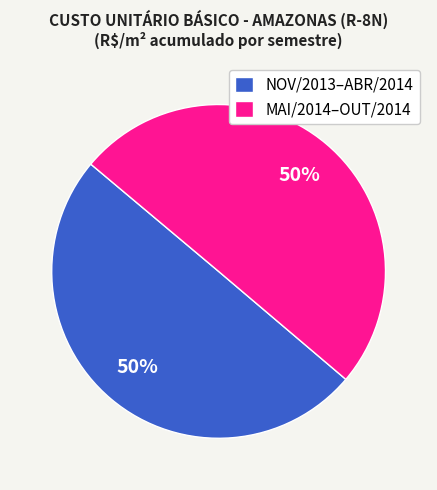

To the nearest percent, what is the average slice percentage?

50%